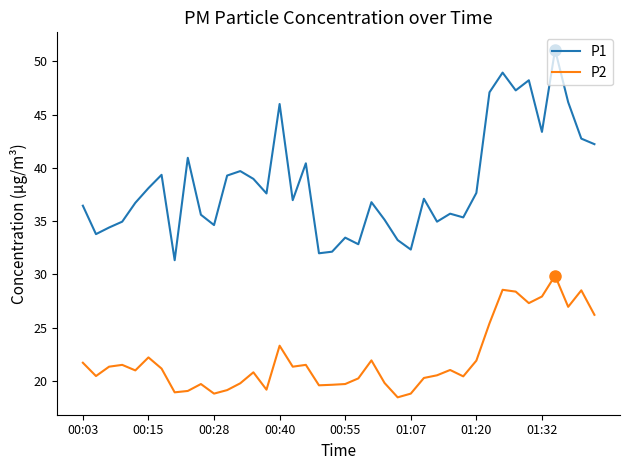

How many lines are shown in the chart?

2